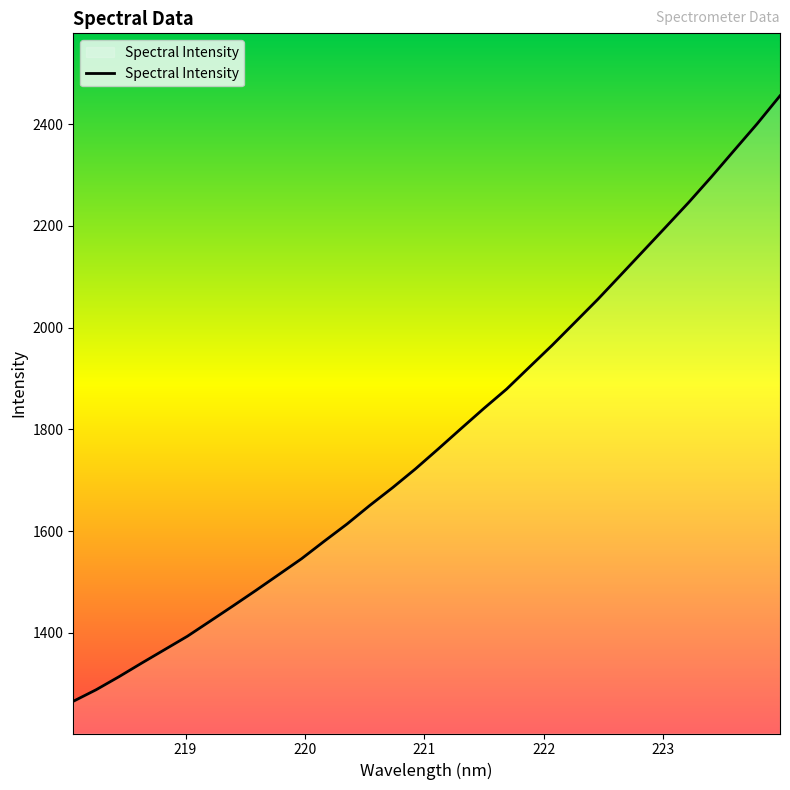

What is the difference between the maximum and minimum values?

1190.1